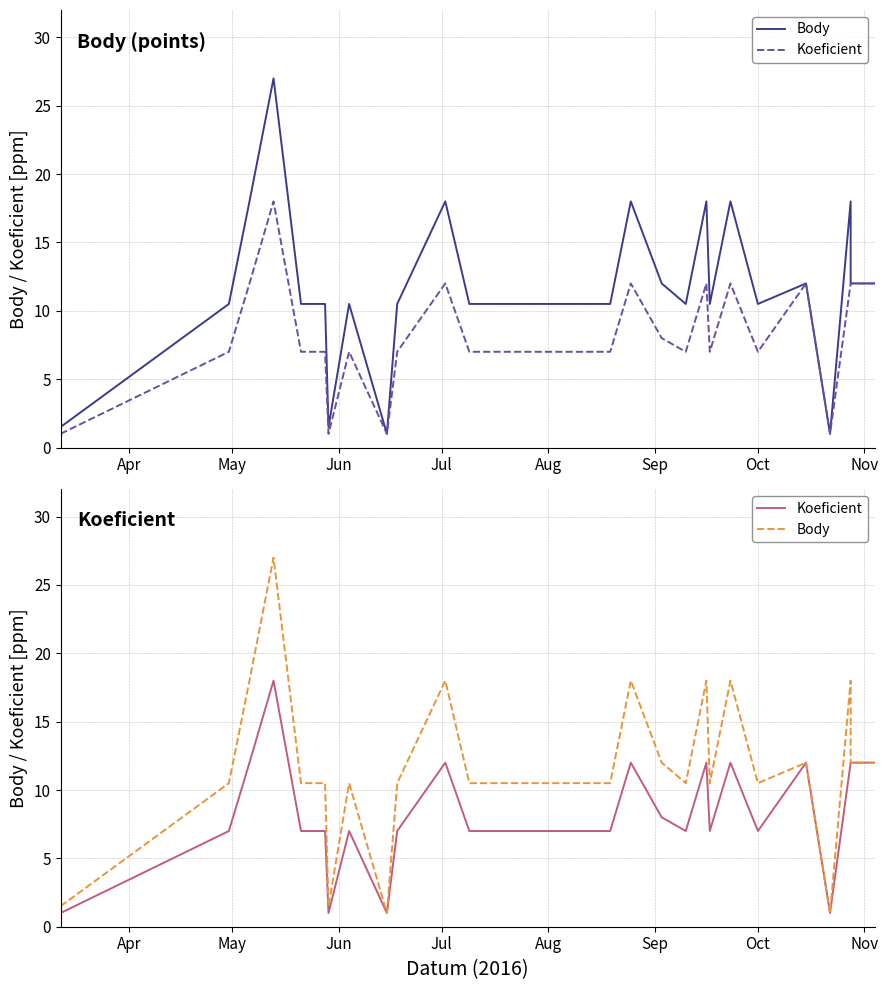

Is the value of Body at Nov greater than the value of Koeficient at 21?

No